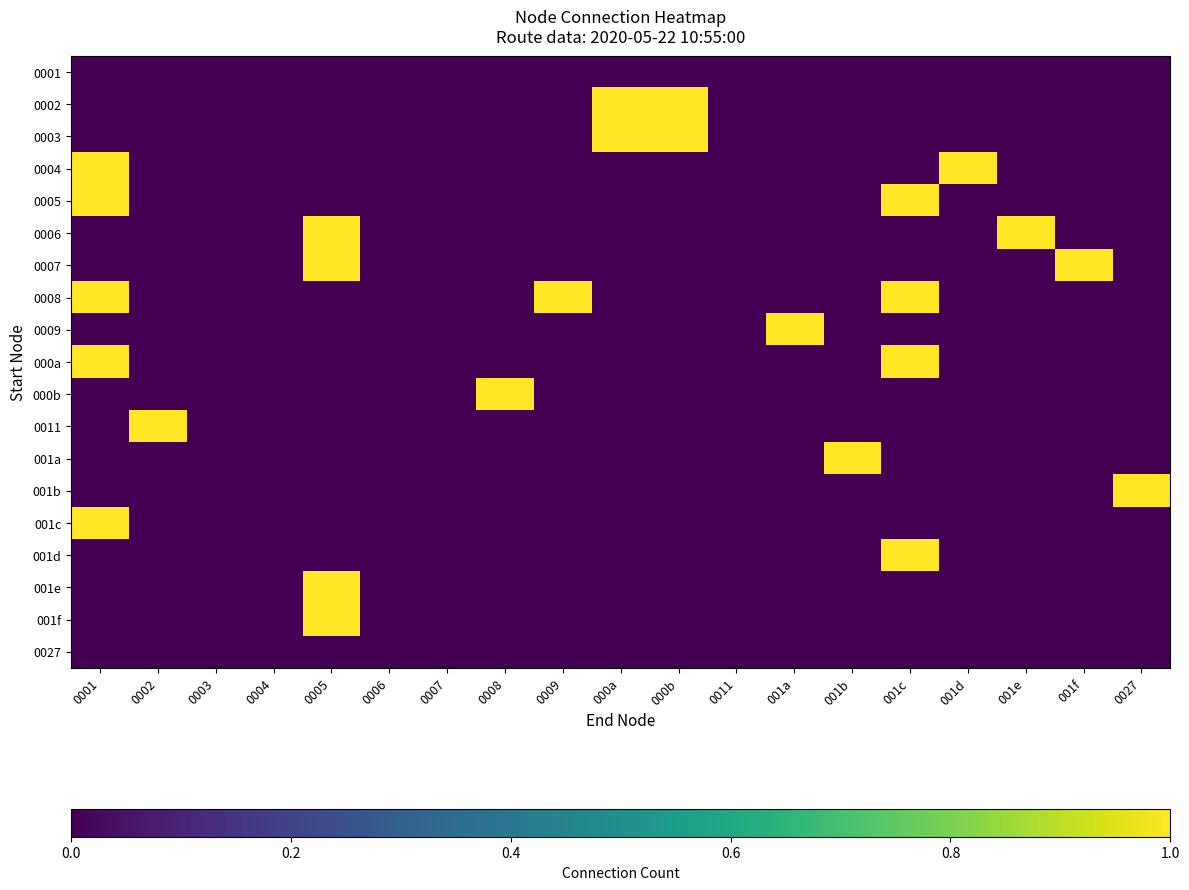

Reading left to right, list all the values displayed in this chart.

0001: 0001=0	0002=0	0003=0	0004=0	0005=0	0006=0	0007=0	0008=0	0009=0	000a=0	000b=0	0011=0	001a=0	001b=0	001c=0	001d=0	001e=0	001f=0	0027=0
0002: 0001=0	0002=0	0003=0	0004=0	0005=0	0006=0	0007=0	0008=0	0009=0	000a=1	000b=1	0011=0	001a=0	001b=0	001c=0	001d=0	001e=0	001f=0	0027=0
0003: 0001=0	0002=0	0003=0	0004=0	0005=0	0006=0	0007=0	0008=0	0009=0	000a=1	000b=1	0011=0	001a=0	001b=0	001c=0	001d=0	001e=0	001f=0	0027=0
0004: 0001=1	0002=0	0003=0	0004=0	0005=0	0006=0	0007=0	0008=0	0009=0	000a=0	000b=0	0011=0	001a=0	001b=0	001c=0	001d=1	001e=0	001f=0	0027=0
0005: 0001=1	0002=0	0003=0	0004=0	0005=0	0006=0	0007=0	0008=0	0009=0	000a=0	000b=0	0011=0	001a=0	001b=0	001c=1	001d=0	001e=0	001f=0	0027=0
0006: 0001=0	0002=0	0003=0	0004=0	0005=1	0006=0	0007=0	0008=0	0009=0	000a=0	000b=0	0011=0	001a=0	001b=0	001c=0	001d=0	001e=1	001f=0	0027=0
0007: 0001=0	0002=0	0003=0	0004=0	0005=1	0006=0	0007=0	0008=0	0009=0	000a=0	000b=0	0011=0	001a=0	001b=0	001c=0	001d=0	001e=0	001f=1	0027=0
0008: 0001=1	0002=0	0003=0	0004=0	0005=0	0006=0	0007=0	0008=0	0009=1	000a=0	000b=0	0011=0	001a=0	001b=0	001c=1	001d=0	001e=0	001f=0	0027=0
0009: 0001=0	0002=0	0003=0	0004=0	0005=0	0006=0	0007=0	0008=0	0009=0	000a=0	000b=0	0011=0	001a=1	001b=0	001c=0	001d=0	001e=0	001f=0	0027=0
000a: 0001=1	0002=0	0003=0	0004=0	0005=0	0006=0	0007=0	0008=0	0009=0	000a=0	000b=0	0011=0	001a=0	001b=0	001c=1	001d=0	001e=0	001f=0	0027=0
000b: 0001=0	0002=0	0003=0	0004=0	0005=0	0006=0	0007=0	0008=1	0009=0	000a=0	000b=0	0011=0	001a=0	001b=0	001c=0	001d=0	001e=0	001f=0	0027=0
0011: 0001=0	0002=1	0003=0	0004=0	0005=0	0006=0	0007=0	0008=0	0009=0	000a=0	000b=0	0011=0	001a=0	001b=0	001c=0	001d=0	001e=0	001f=0	0027=0
001a: 0001=0	0002=0	0003=0	0004=0	0005=0	0006=0	0007=0	0008=0	0009=0	000a=0	000b=0	0011=0	001a=0	001b=1	001c=0	001d=0	001e=0	001f=0	0027=0
001b: 0001=0	0002=0	0003=0	0004=0	0005=0	0006=0	0007=0	0008=0	0009=0	000a=0	000b=0	0011=0	001a=0	001b=0	001c=0	001d=0	001e=0	001f=0	0027=1
001c: 0001=1	0002=0	0003=0	0004=0	0005=0	0006=0	0007=0	0008=0	0009=0	000a=0	000b=0	0011=0	001a=0	001b=0	001c=0	001d=0	001e=0	001f=0	0027=0
001d: 0001=0	0002=0	0003=0	0004=0	0005=0	0006=0	0007=0	0008=0	0009=0	000a=0	000b=0	0011=0	001a=0	001b=0	001c=1	001d=0	001e=0	001f=0	0027=0
001e: 0001=0	0002=0	0003=0	0004=0	0005=1	0006=0	0007=0	0008=0	0009=0	000a=0	000b=0	0011=0	001a=0	001b=0	001c=0	001d=0	001e=0	001f=0	0027=0
001f: 0001=0	0002=0	0003=0	0004=0	0005=1	0006=0	0007=0	0008=0	0009=0	000a=0	000b=0	0011=0	001a=0	001b=0	001c=0	001d=0	001e=0	001f=0	0027=0
0027: 0001=0	0002=0	0003=0	0004=0	0005=0	0006=0	0007=0	0008=0	0009=0	000a=0	000b=0	0011=0	001a=0	001b=0	001c=0	001d=0	001e=0	001f=0	0027=0